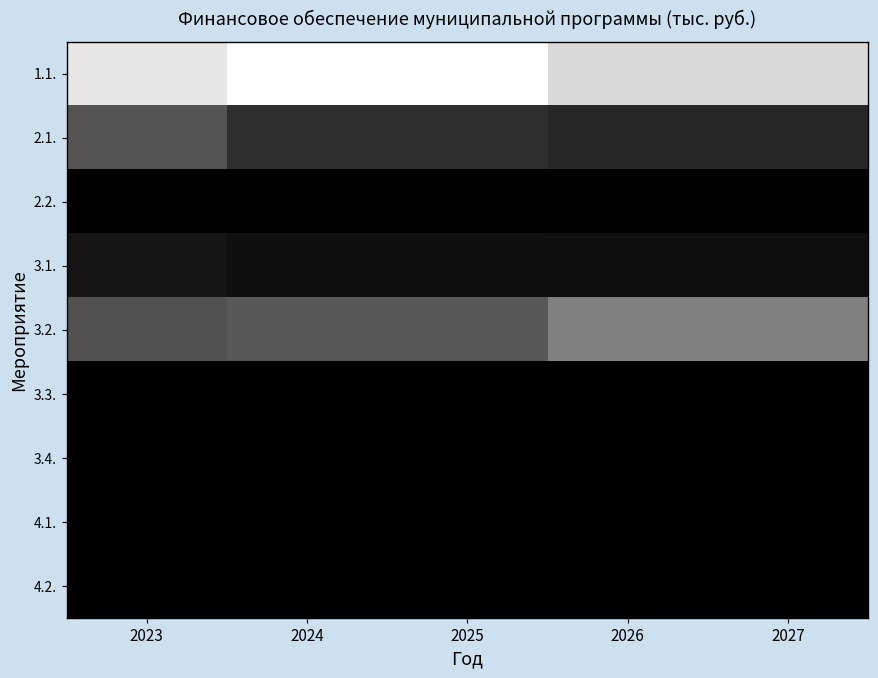

Reading left to right, transcribe all the data shown in this chart.

1.1.: 2023=13946.0	2024=15513.5	2025=15513.5	2026=13251.2	2027=13251.2
2.1.: 2023=5099.0	2024=2837.6	2025=2837.6	2026=2366.9	2027=2366.9
2.2.: 2023=80.7	2024=64.6	2025=64.6	2026=60.9	2027=60.9
3.1.: 2023=1283.0	2024=918.0	2025=918.0	2026=900.0	2027=900.0
3.2.: 2023=4992.3	2024=5382.3	2025=5382.3	2026=7817.0	2027=7817.0
3.3.: 2023=0.0	2024=0.0	2025=0.0	2026=0.0	2027=0.0
3.4.: 2023=0.0	2024=0.0	2025=0.0	2026=0.0	2027=0.0
4.1.: 2023=0.0	2024=0.0	2025=0.0	2026=0.0	2027=0.0
4.2.: 2023=0.0	2024=0.0	2025=0.0	2026=0.0	2027=0.0